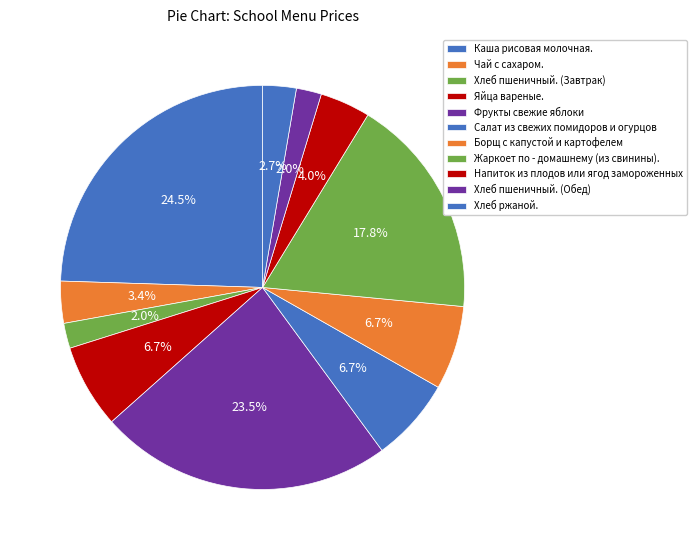

Is it true that Чай с сахаром. is 3% of the pie?

True